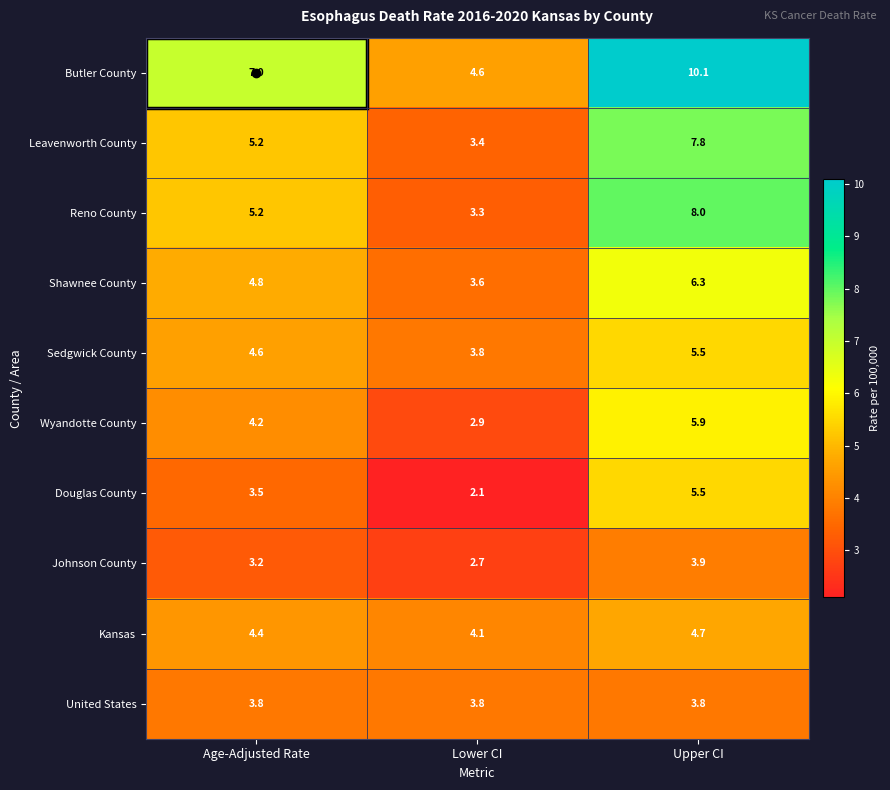

What is the difference between the highest and lowest values at Upper CI?

6.3